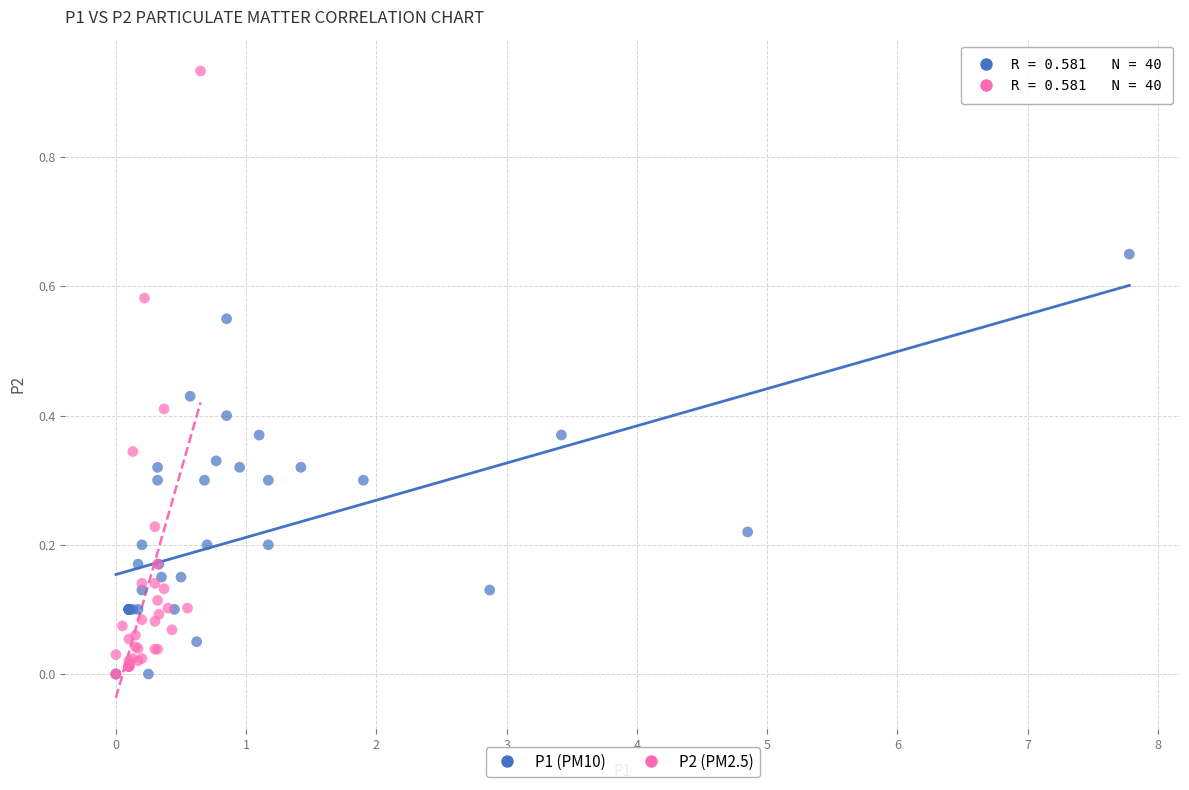

Which series contains the highest Y value?

P2 (PM2.5)